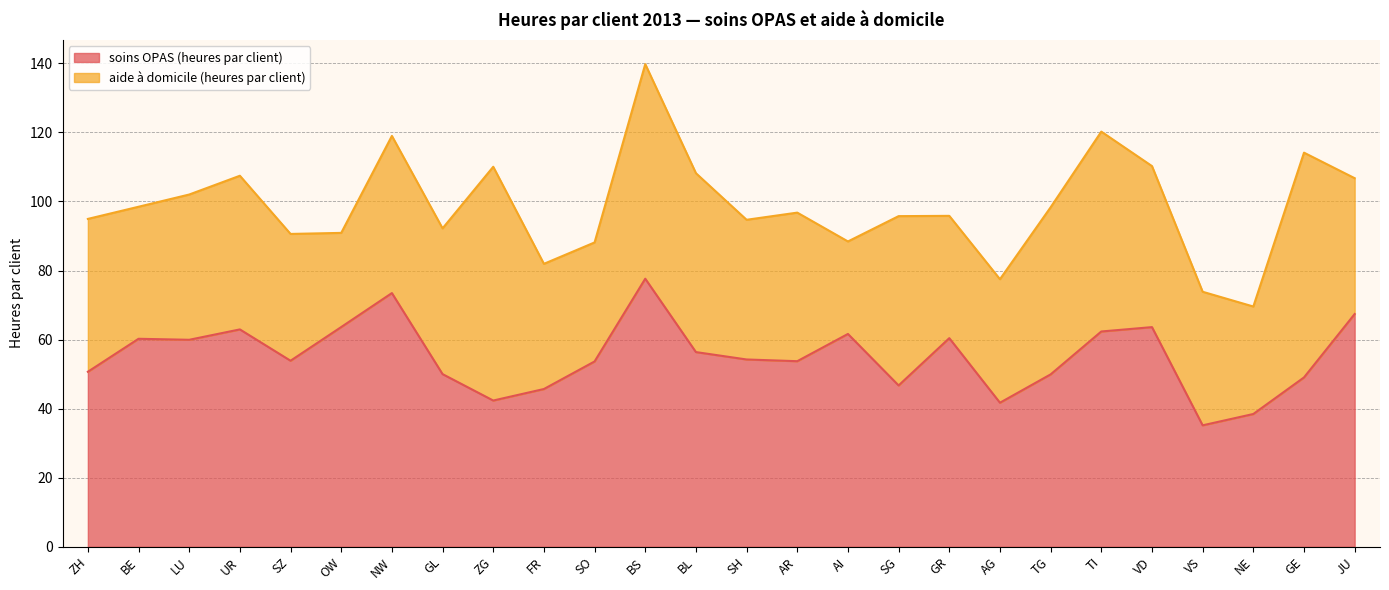

What is the difference between the values at SZ and AR?

0.1